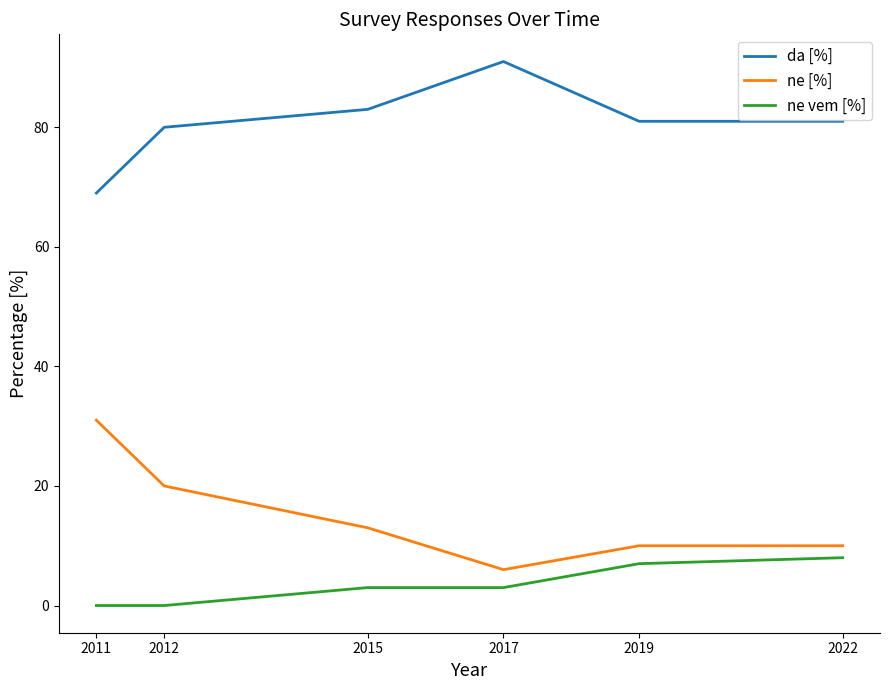

Which series has the largest range (max minus min)?

ne [%]